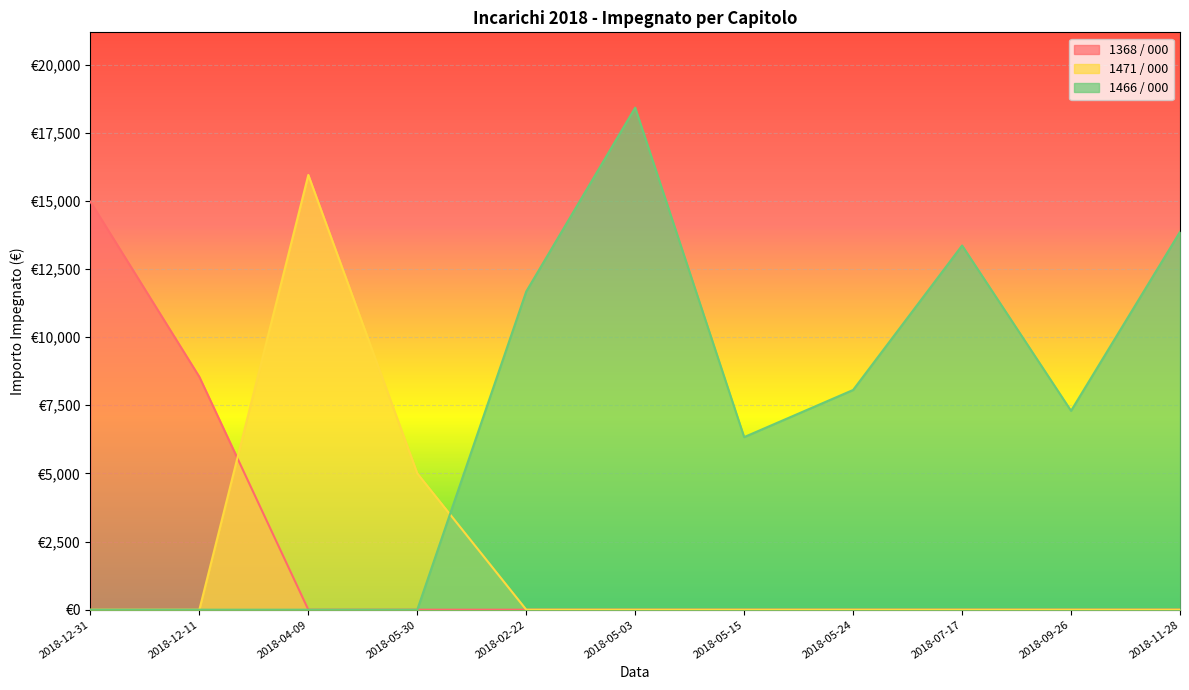

Between which two adjacent categories do 1471 / 000 and 1368 / 000 first intersect?

2018-12-11 and 2018-04-09